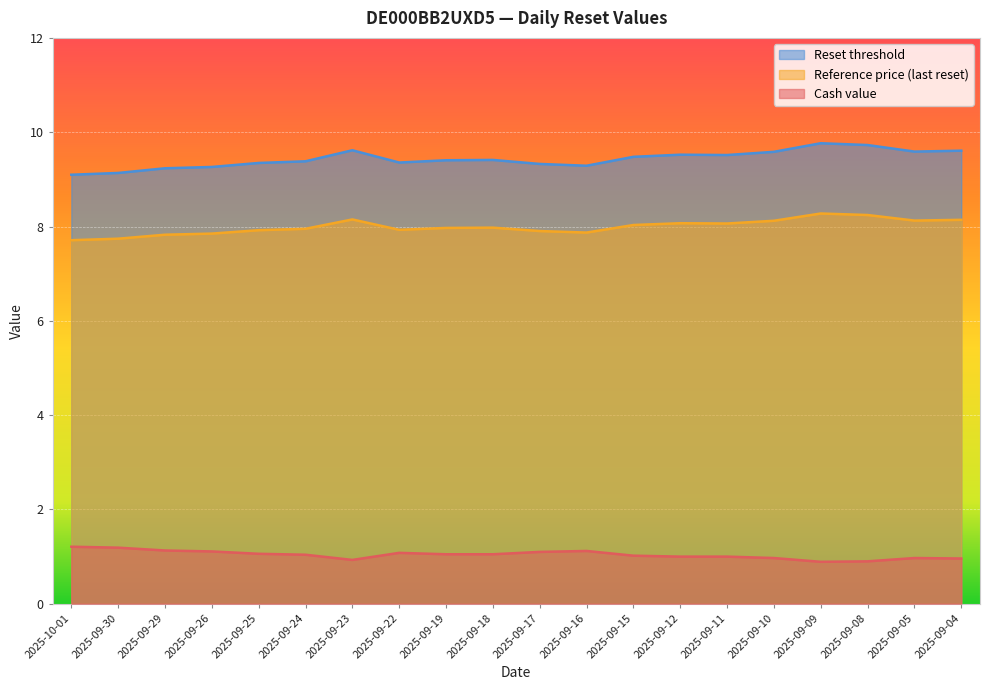

True or false: Reset threshold and Cash value intersect in this chart.

False